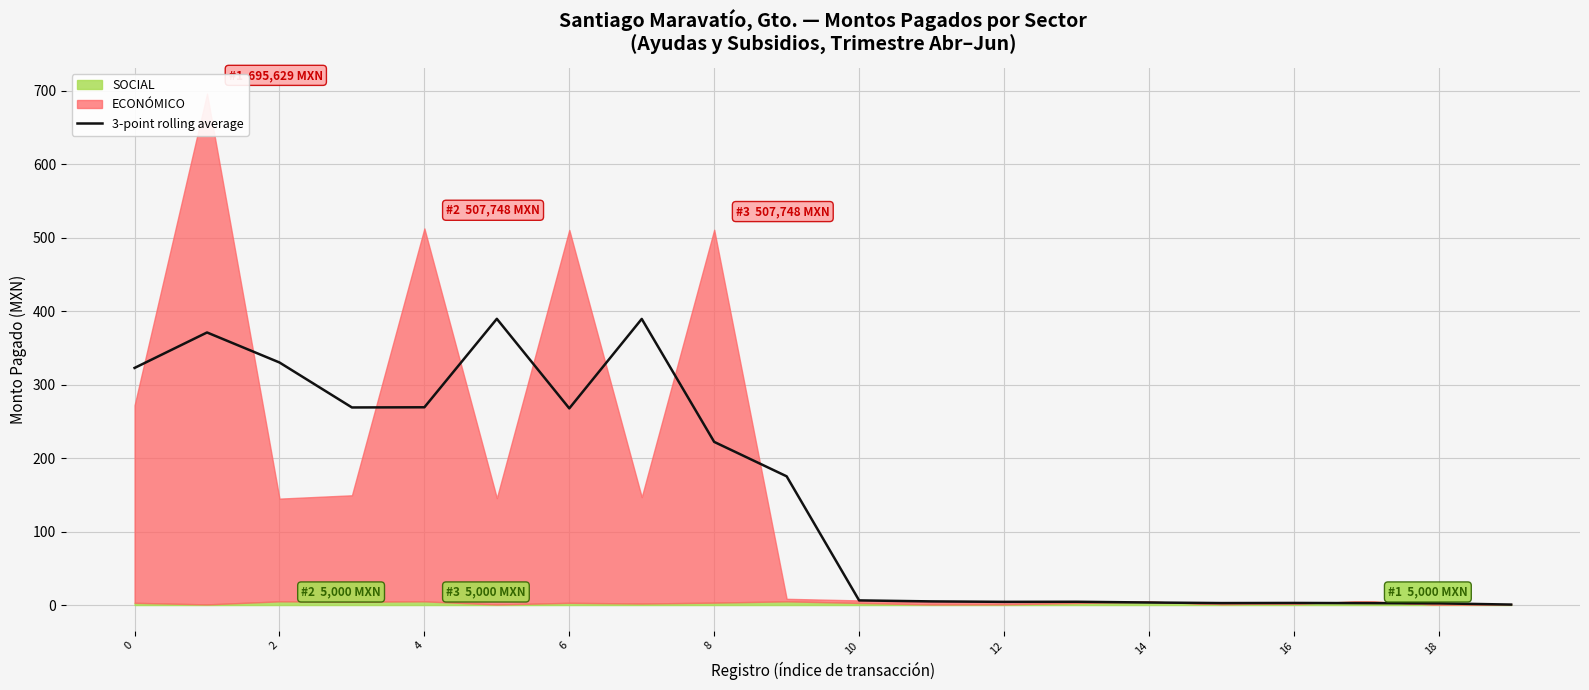

The chart shows a value of 2.6 at 17. True or false?

True